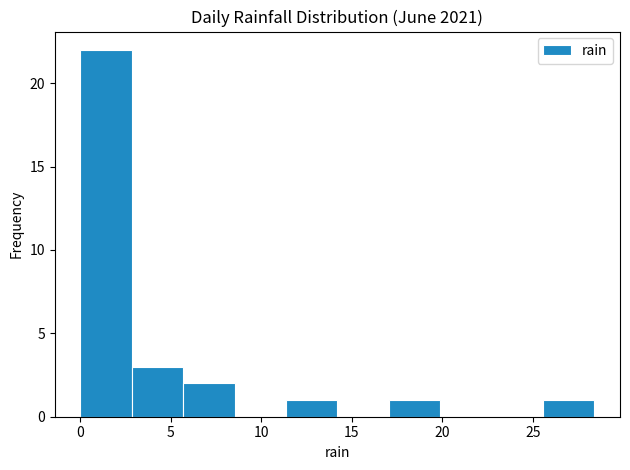

Which range on the x-axis has the tallest bar?

0.0 to 3.0